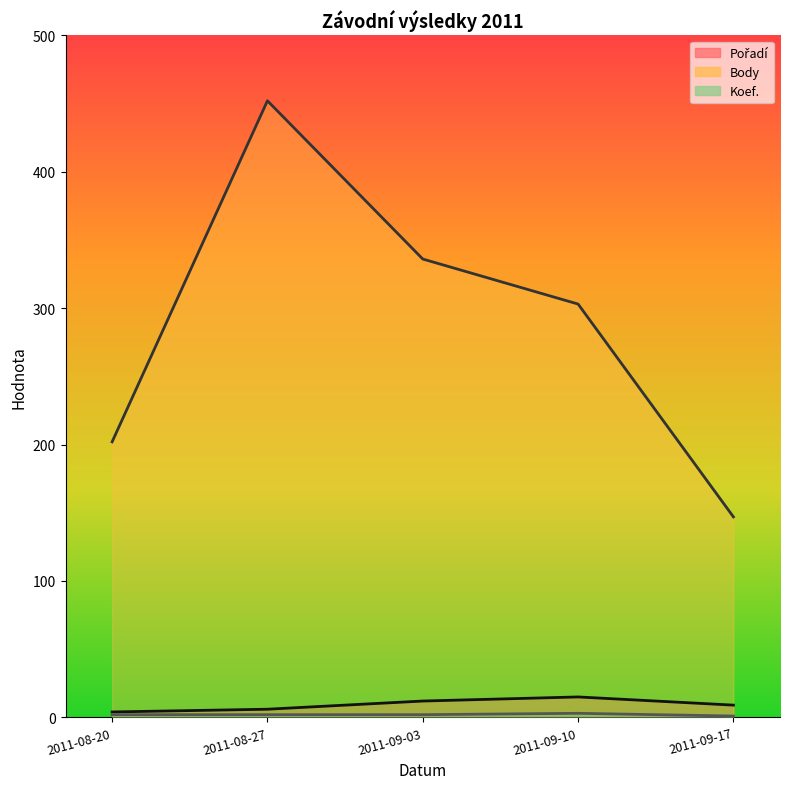

At 2011-09-10, list the series in order from largest to smallest.

Body, Pořadí, Koef.